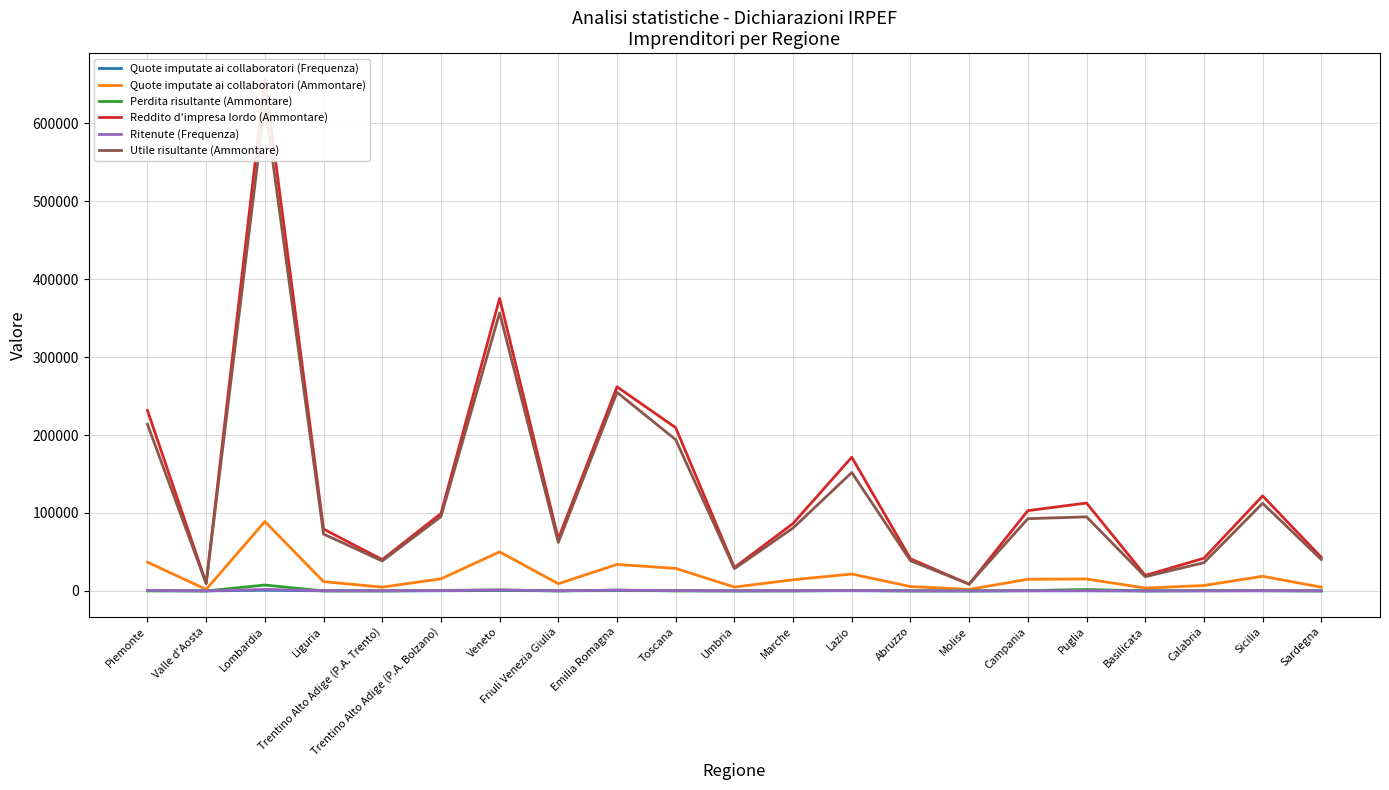

What is the average value of the Perdita risultante (Ammontare) series?

675